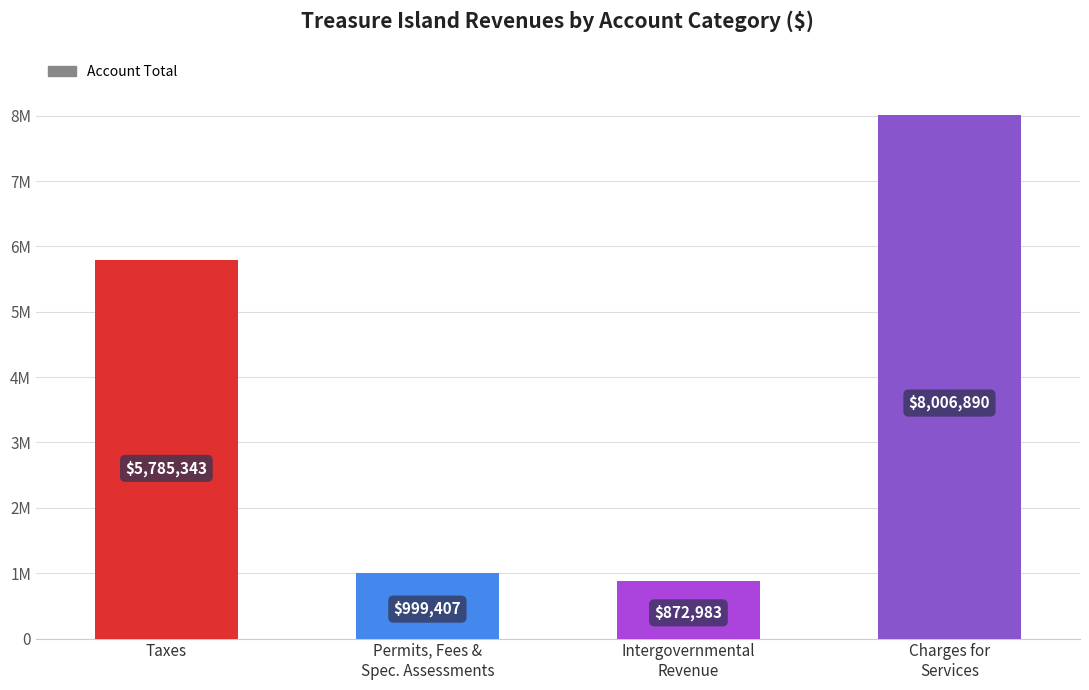

Are the bars horizontal?

No